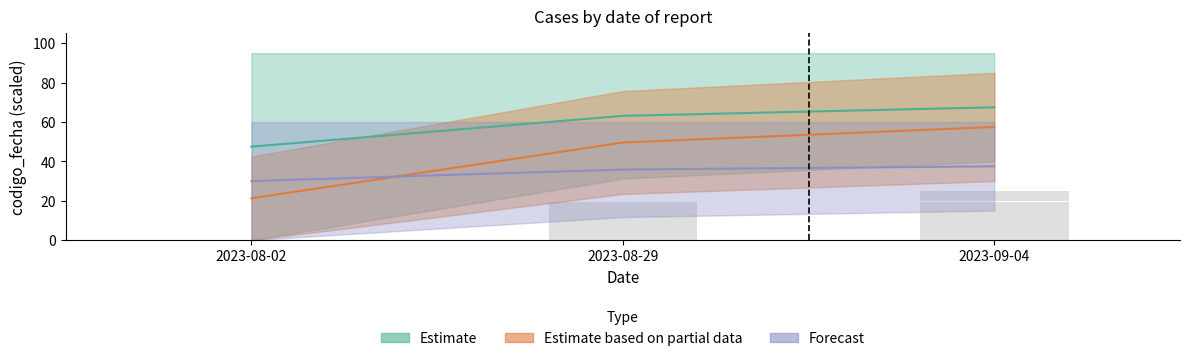

Is it true that the value at 2023-08-29 is 107.7?

False